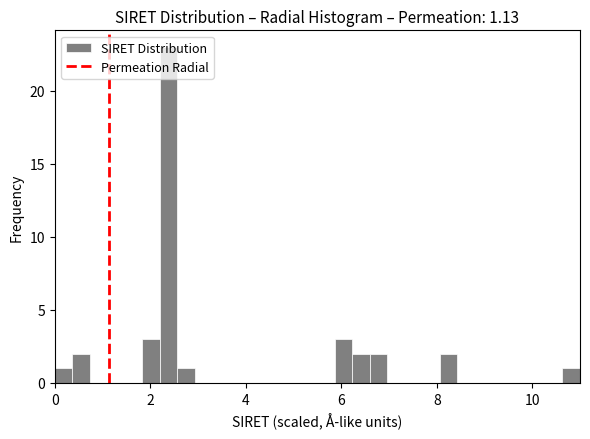

Read against the x-axis, roughly where is the centre of the tallest bar?

2.4